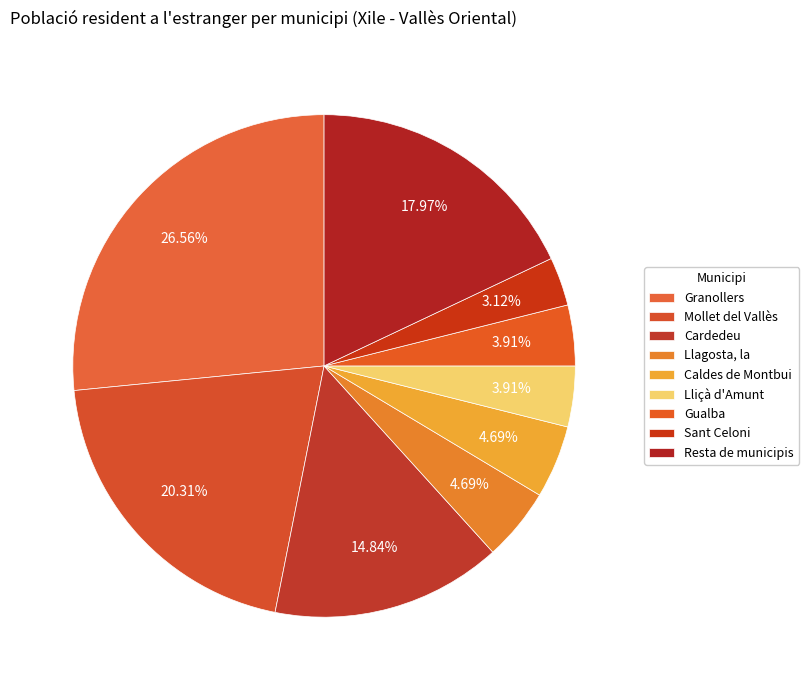

How many slices are in this pie chart?

9